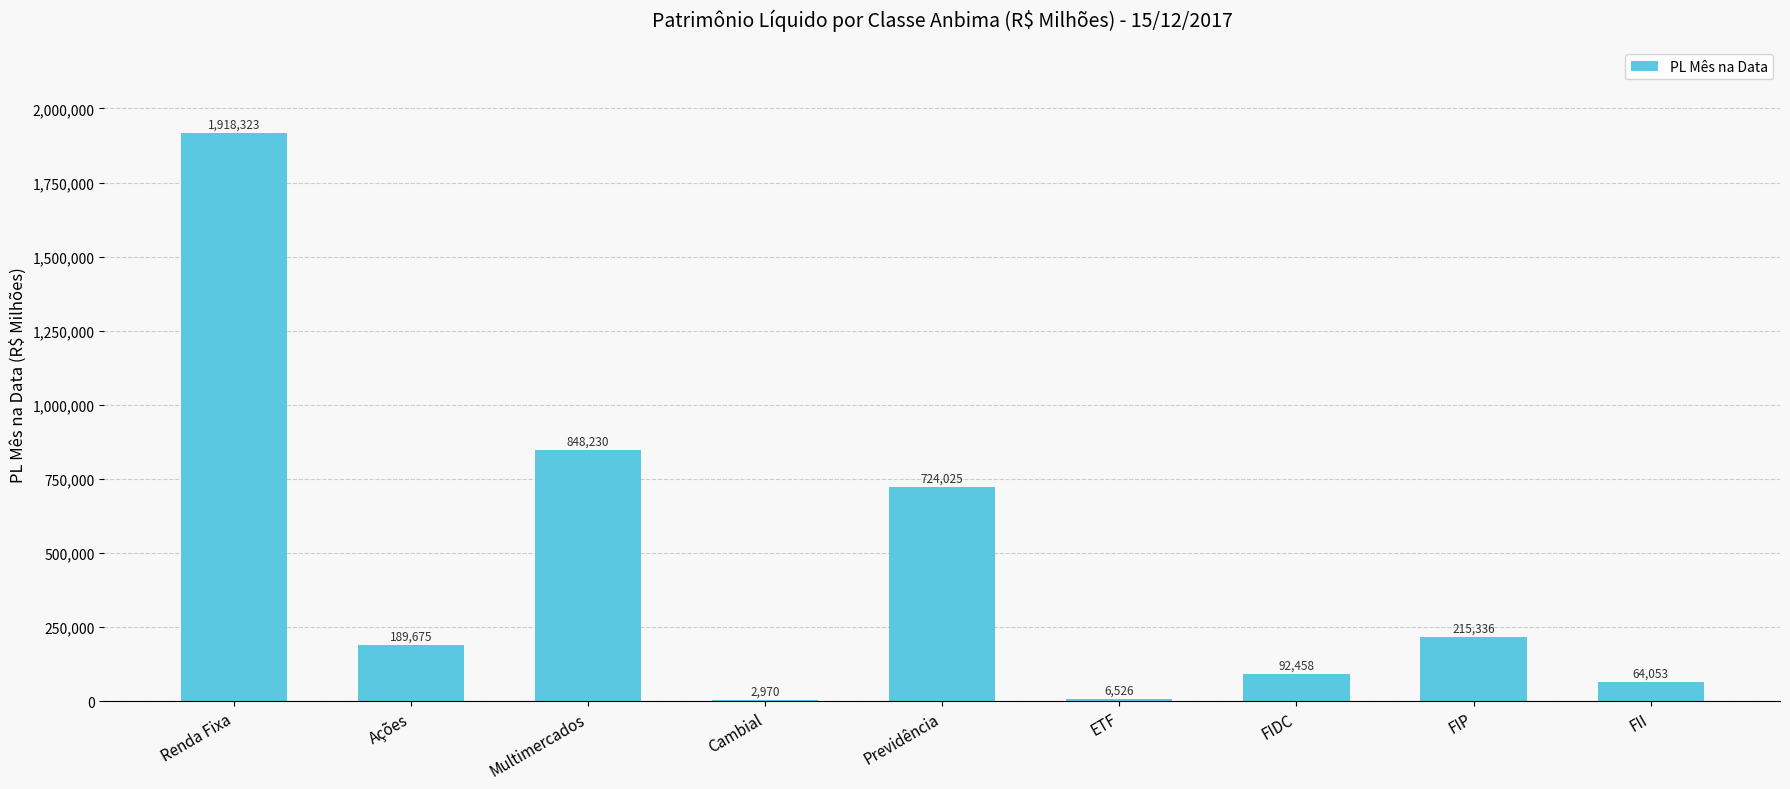

What value does the data have at Cambial?

2969.9